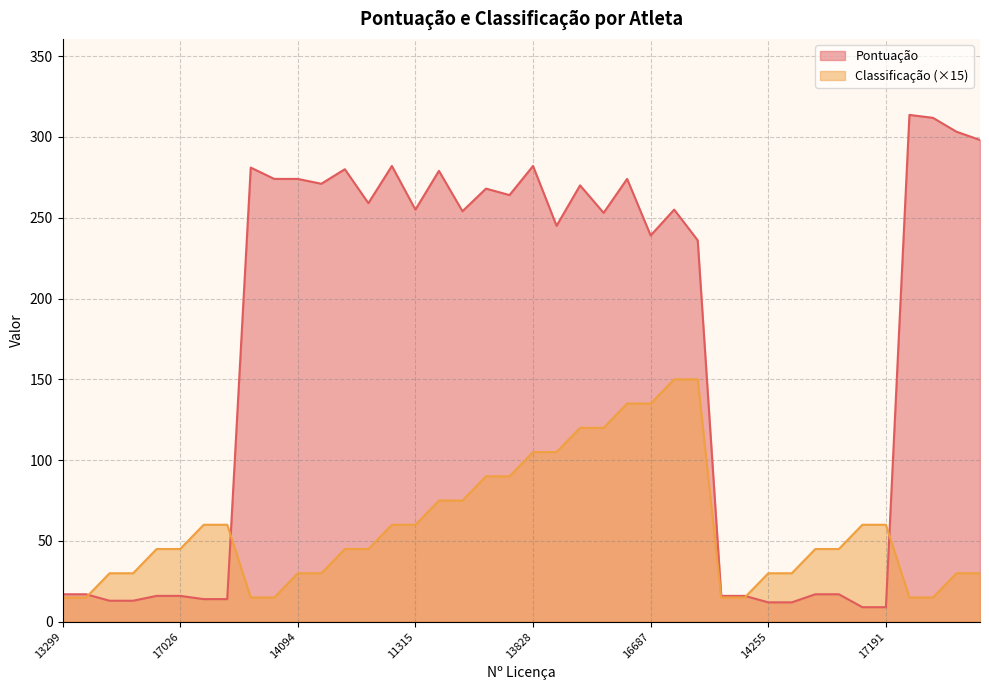

How many categories are shown in the chart?

40